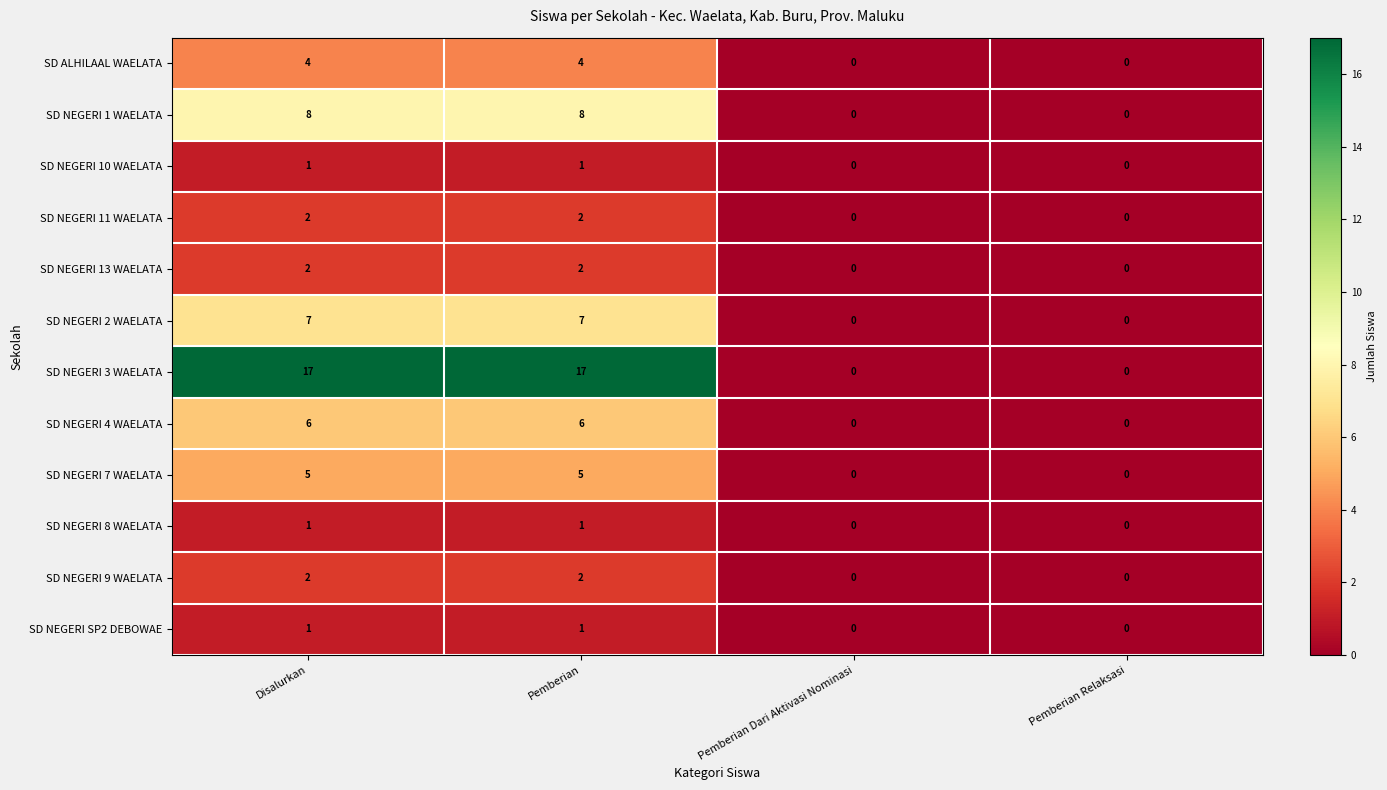

Which series changed the most between Pemberian and Pemberian Relaksasi?

SD NEGERI 3 WAELATA